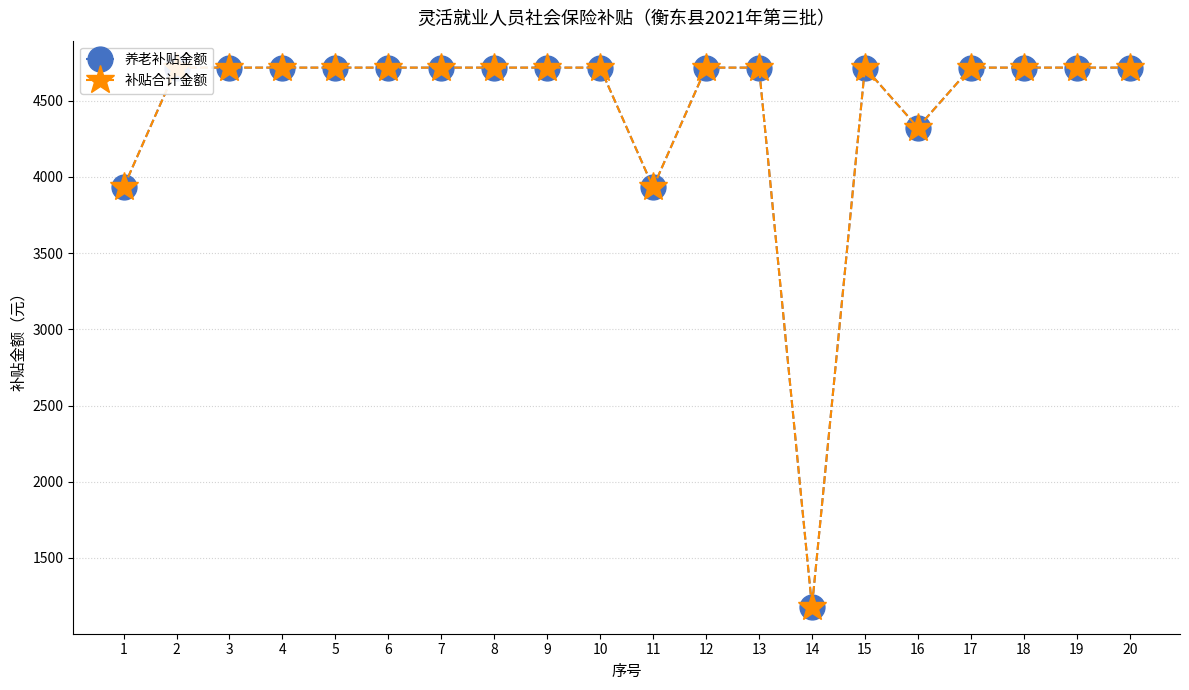

What is the value of the 养老补贴金额 point at the 1st from the left?

3931.2